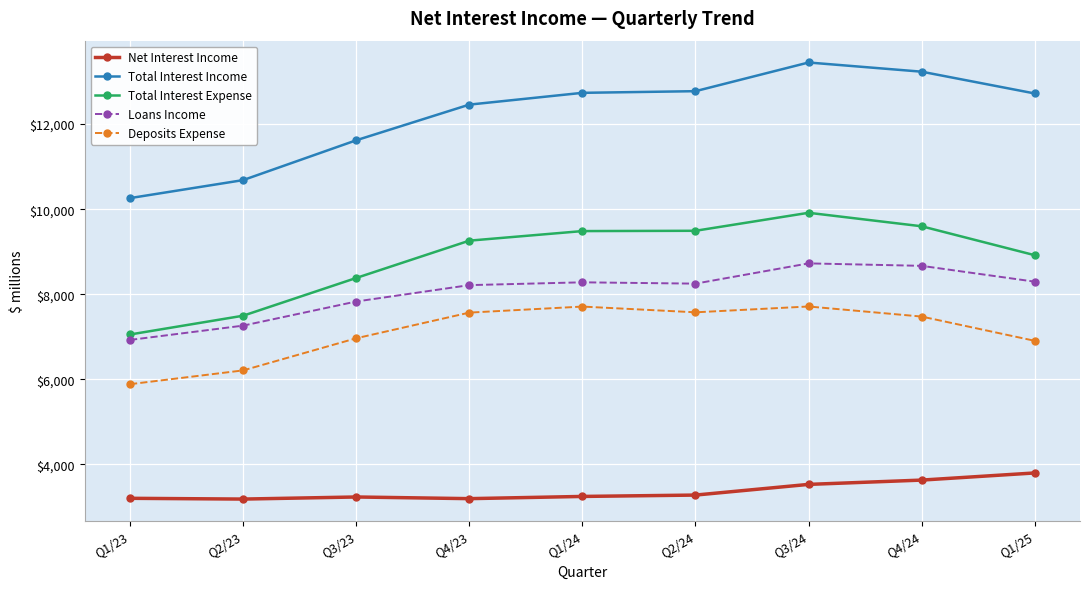

At which label is Total Interest Income closest to 11853?

Q3/23